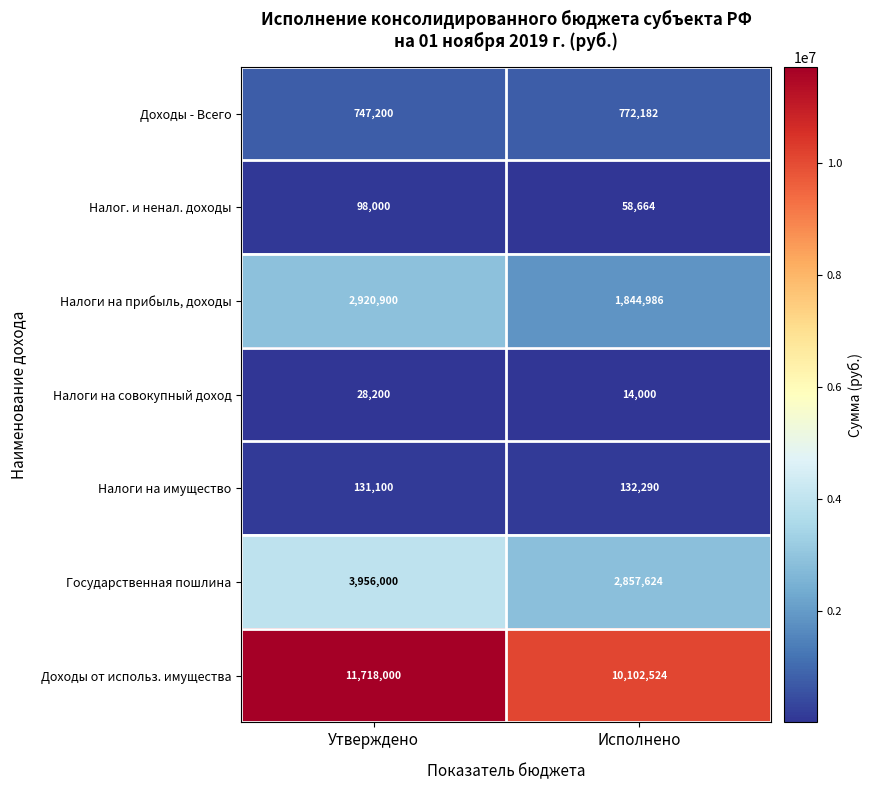

What is the sum of the Налоги на совокупный доход values at Утверждено and Исполнено?

42200